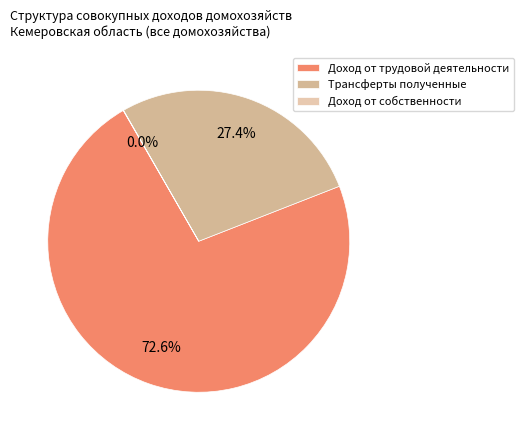

Which category has the biggest portion of the pie?

Доход от трудовой деятельности